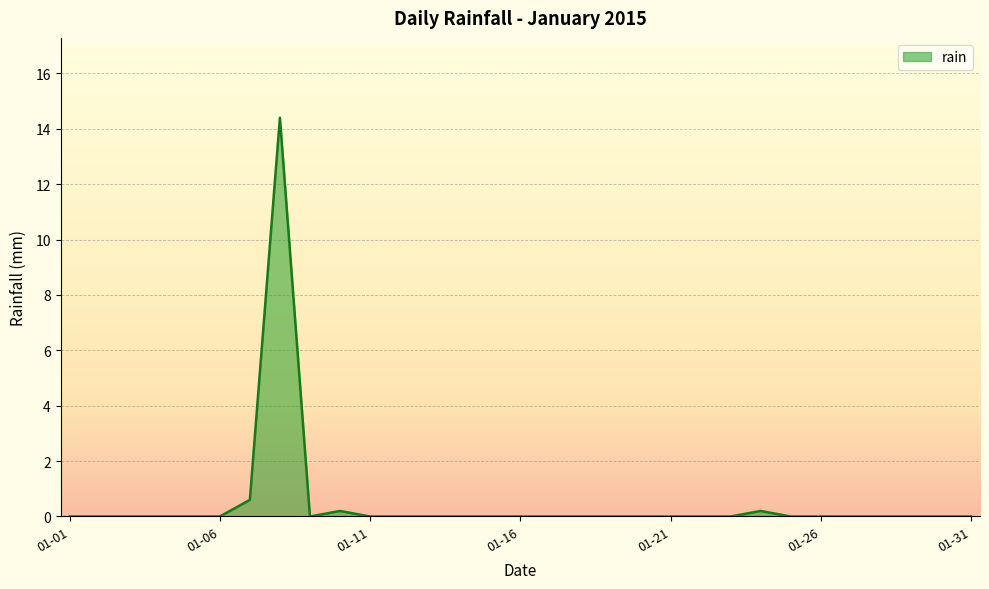

What is the greatest value displayed?

14.4